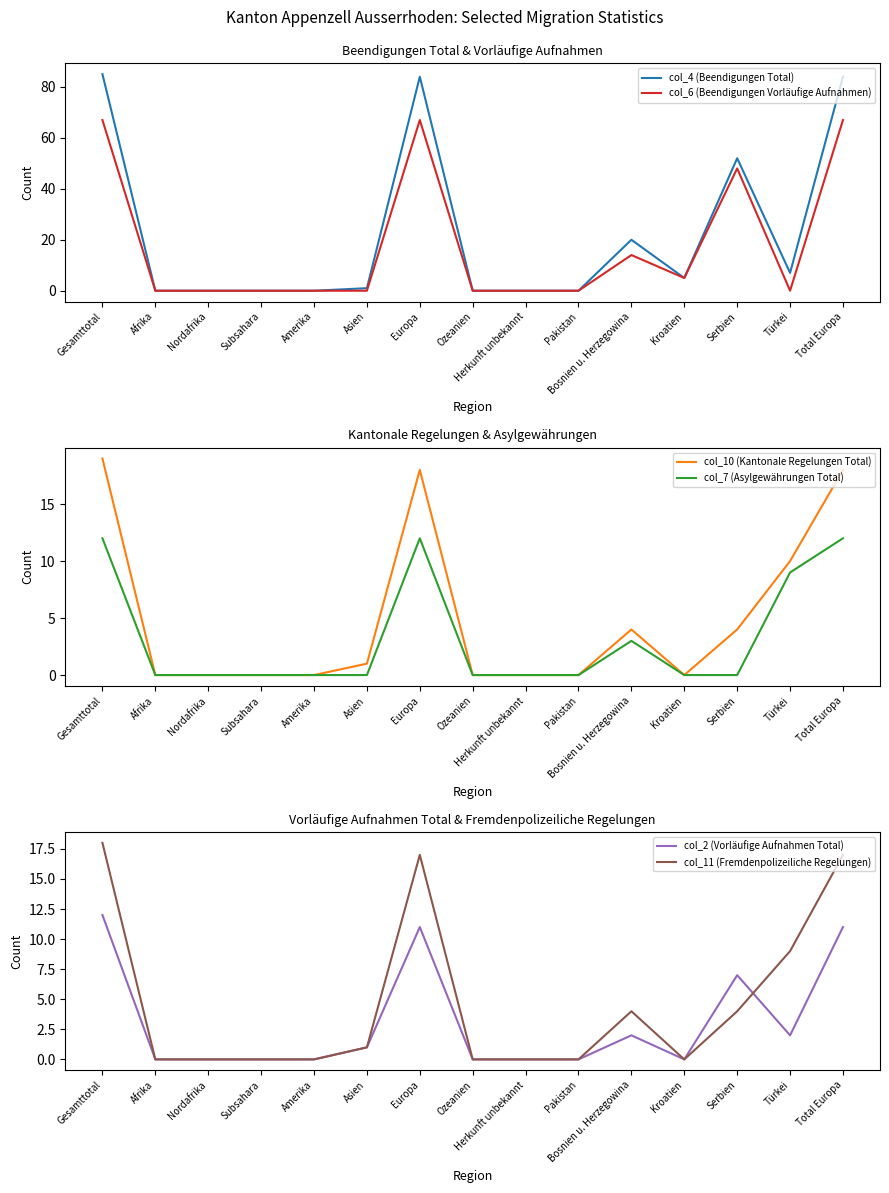

What are all the series names shown in the legend?

col_4 (Beendigungen Total), col_6 (Beendigungen Vorläufige Aufnahmen), col_10 (Kantonale Regelungen Total), col_7 (Asylgewährungen Total), col_2 (Vorläufige Aufnahmen Total), col_11 (Fremdenpolizeiliche Regelungen)